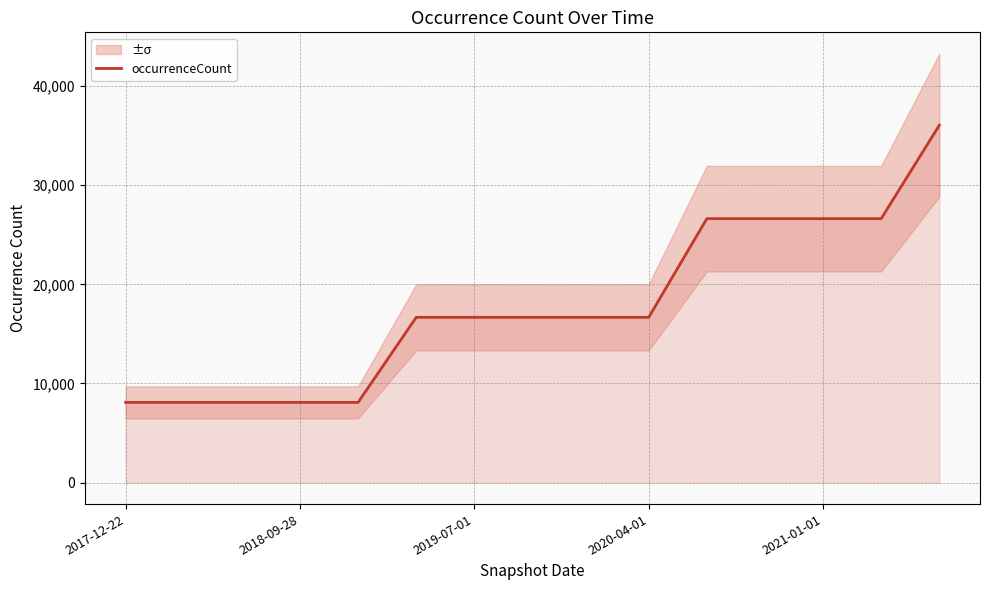

The value of occurrenceCount at 2021-01-01 is 26621. True or false?

True